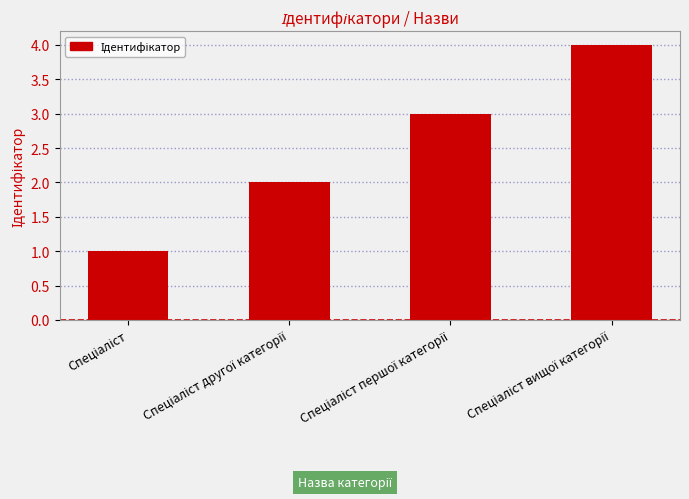

What is the difference between the maximum and minimum values?

3